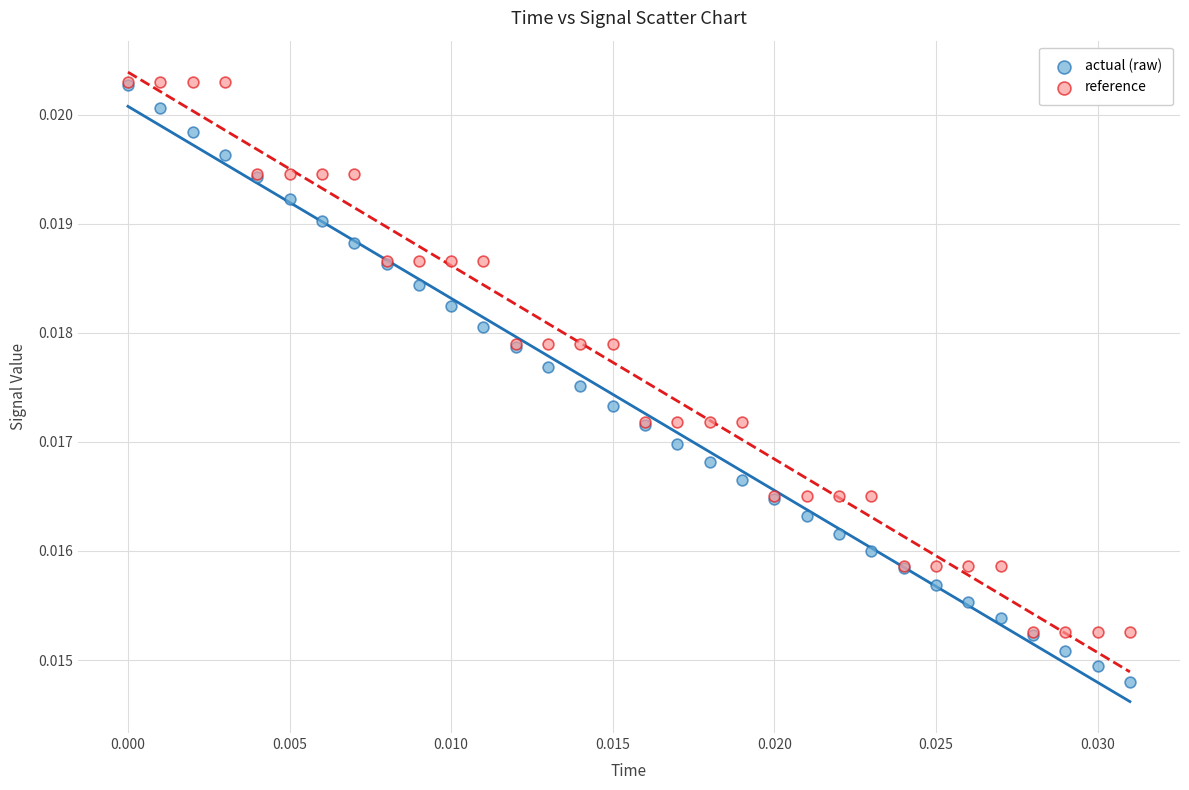

Which series reaches the minimum Y coordinate?

actual (raw)